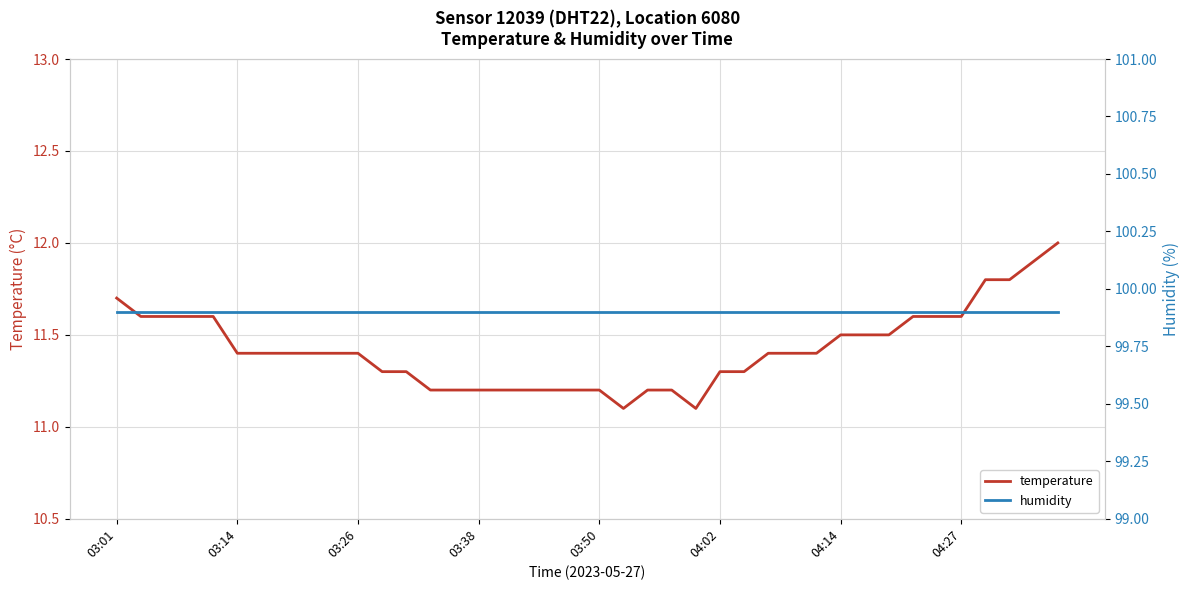

Which has a higher value, 14 or 9?

9